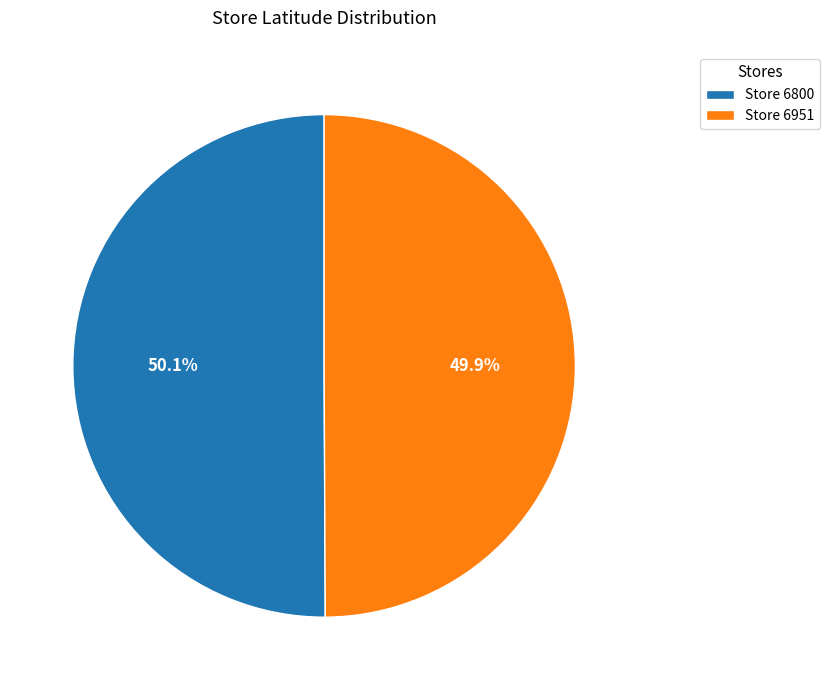

What is the total percentage of Store 6951 and Store 6800?

100.0%